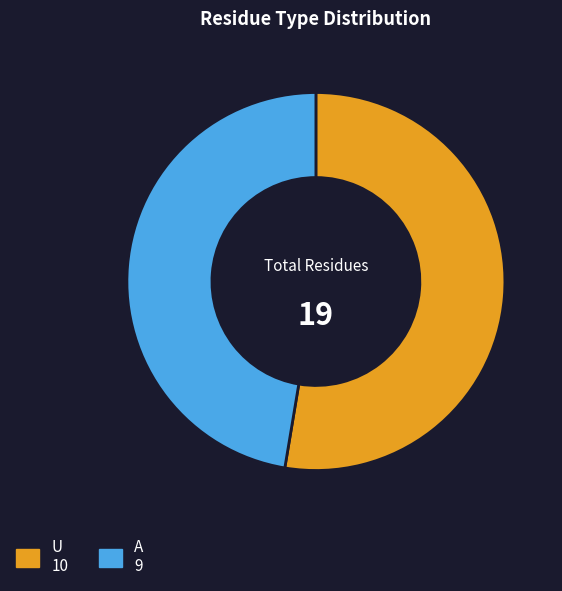

Which category accounts for the majority?

U